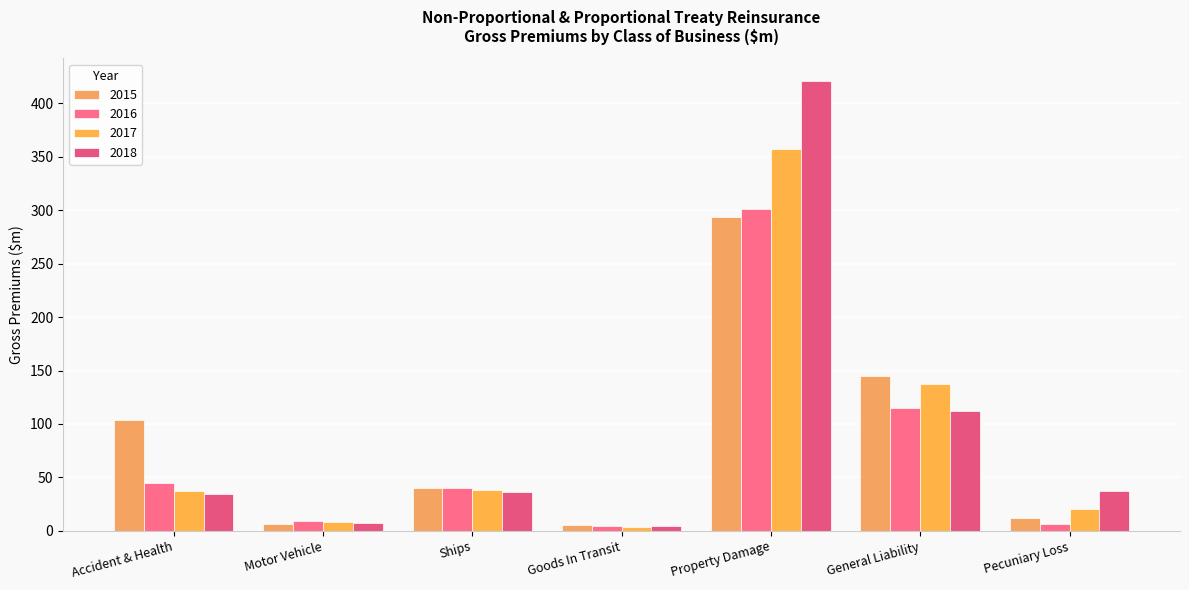

Where does the 2017 series first go above 37?

Accident & Health